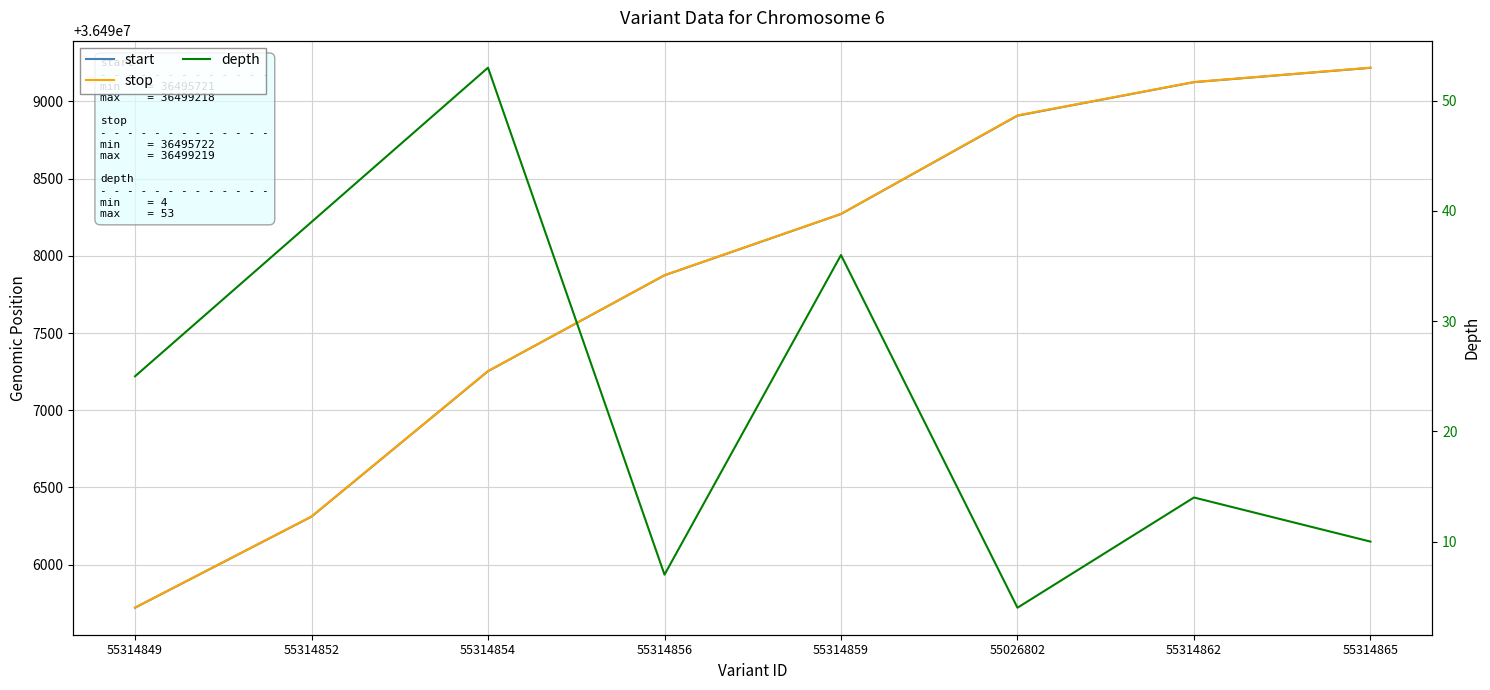

Rank the series at 55314852 from highest to lowest value.

stop, start, depth